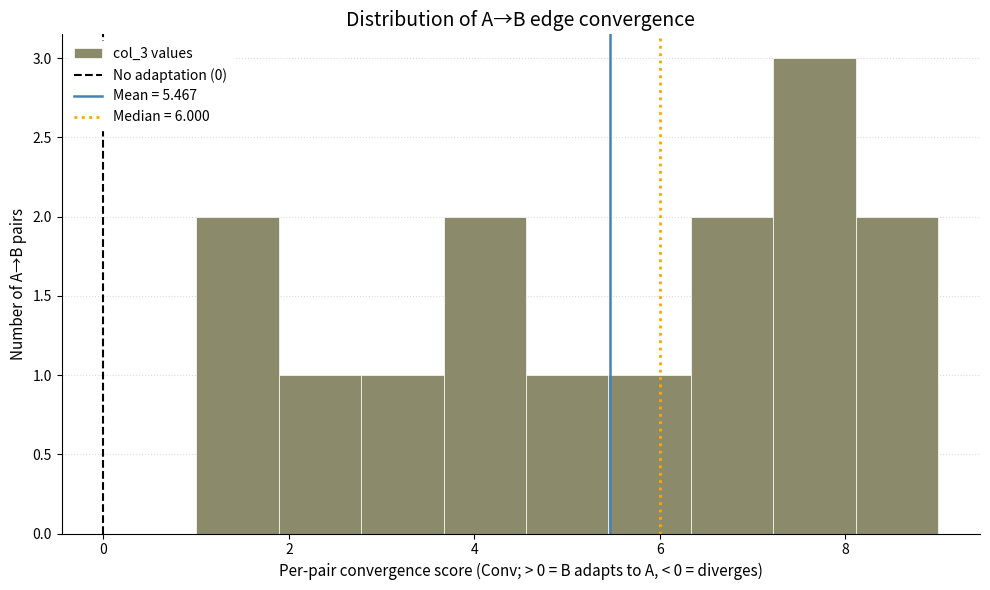

Over which range of the x-axis is the bar tallest?

7.2 to 8.2